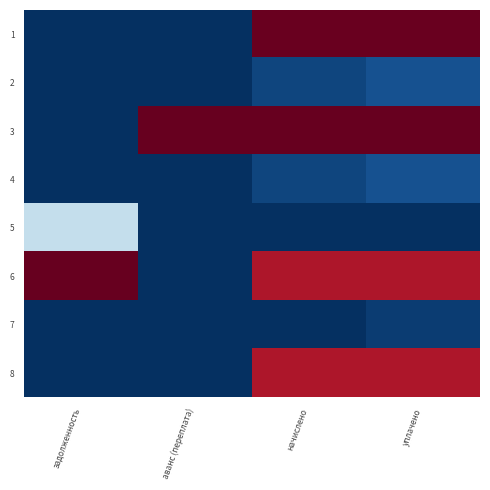

What is the greatest value displayed?

1.0